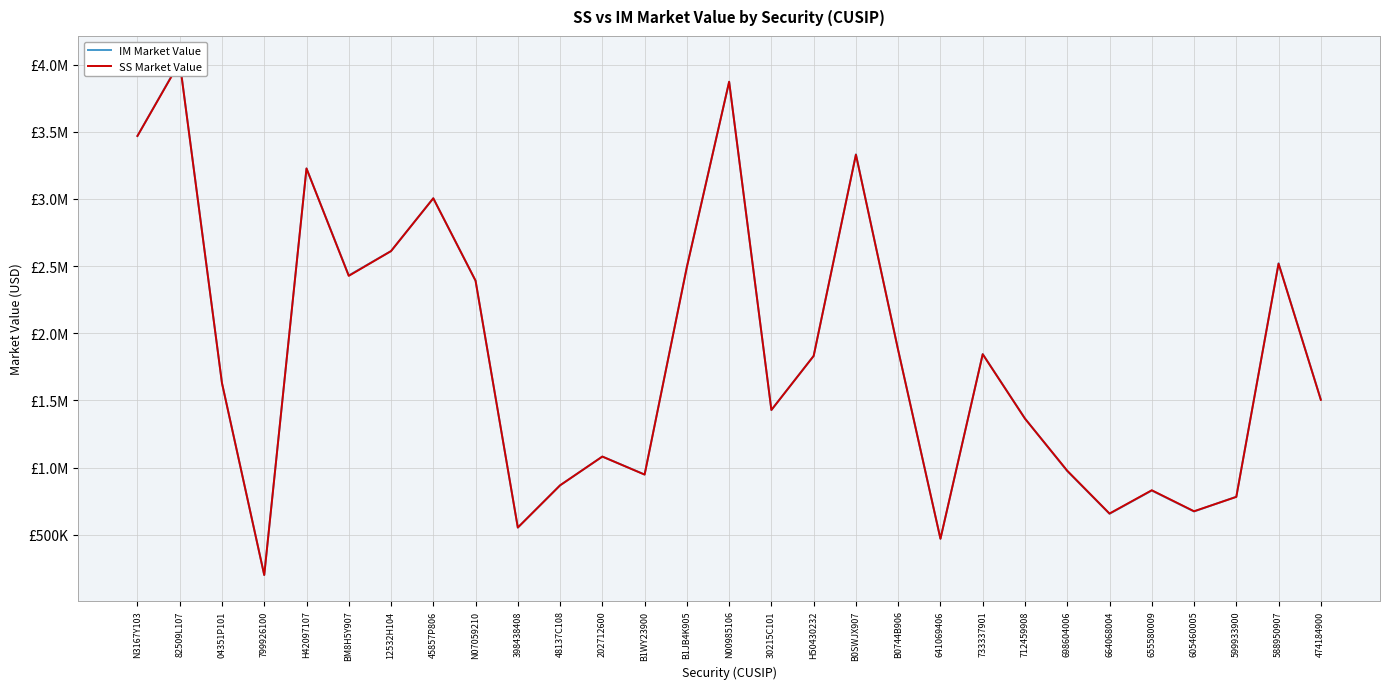

Which series changed the most between 641069406 and 712459908?

IM Market Value